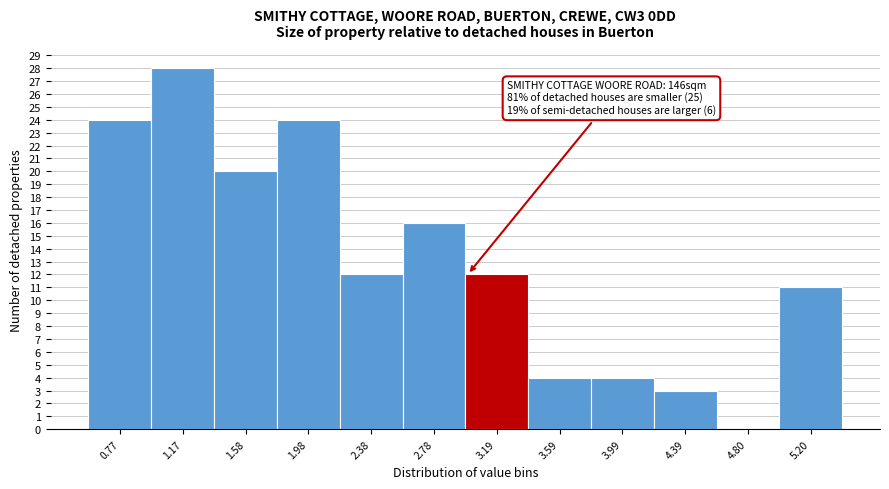

Which range on the x-axis has the tallest bar?

0.95 to 1.40